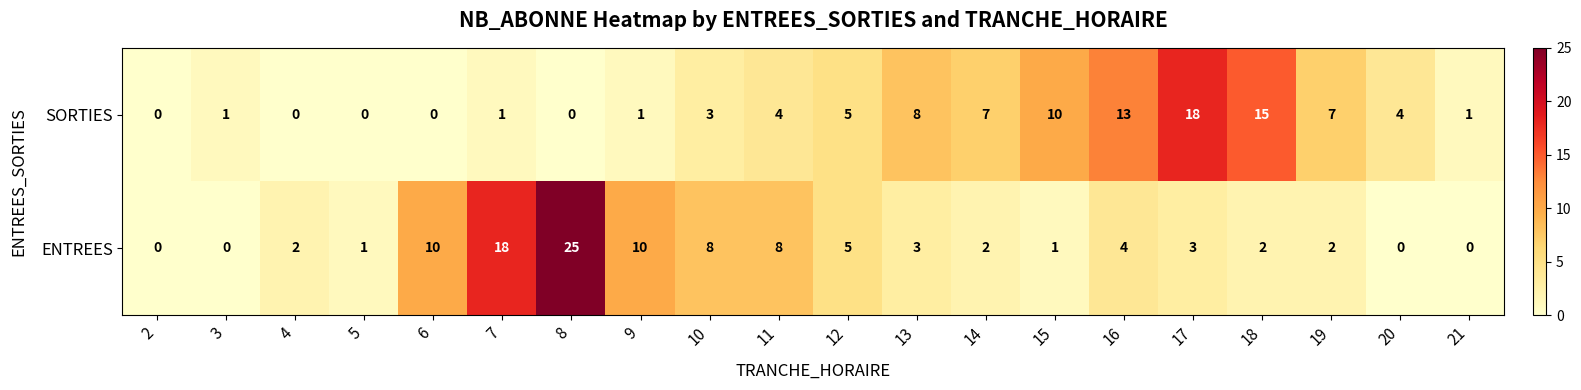

Is the value of SORTIES at 18 greater than the value of ENTREES at 13?

Yes